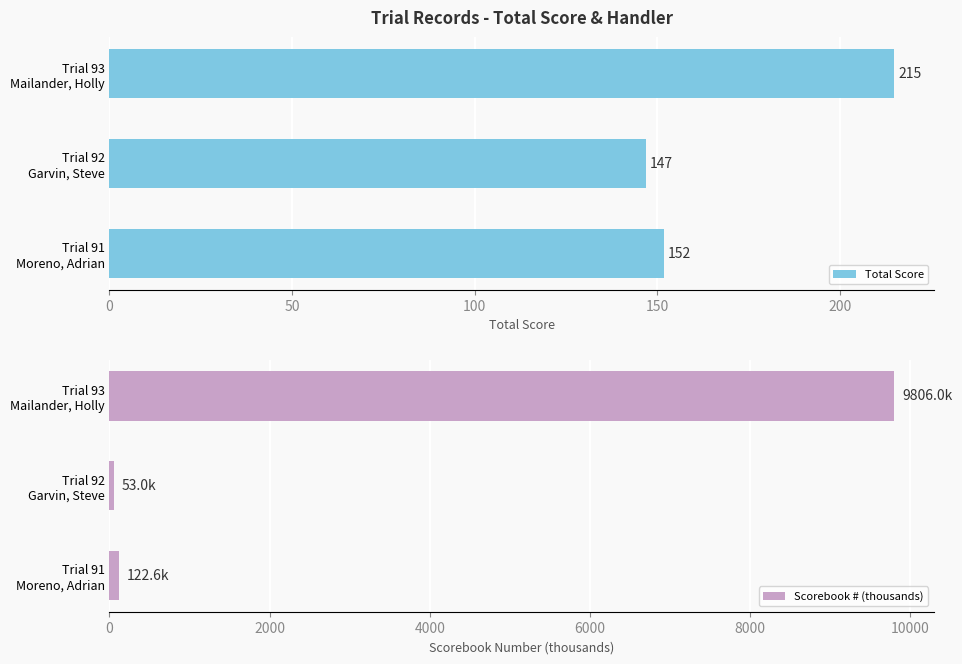

What is the sum of all Total Score values?

514